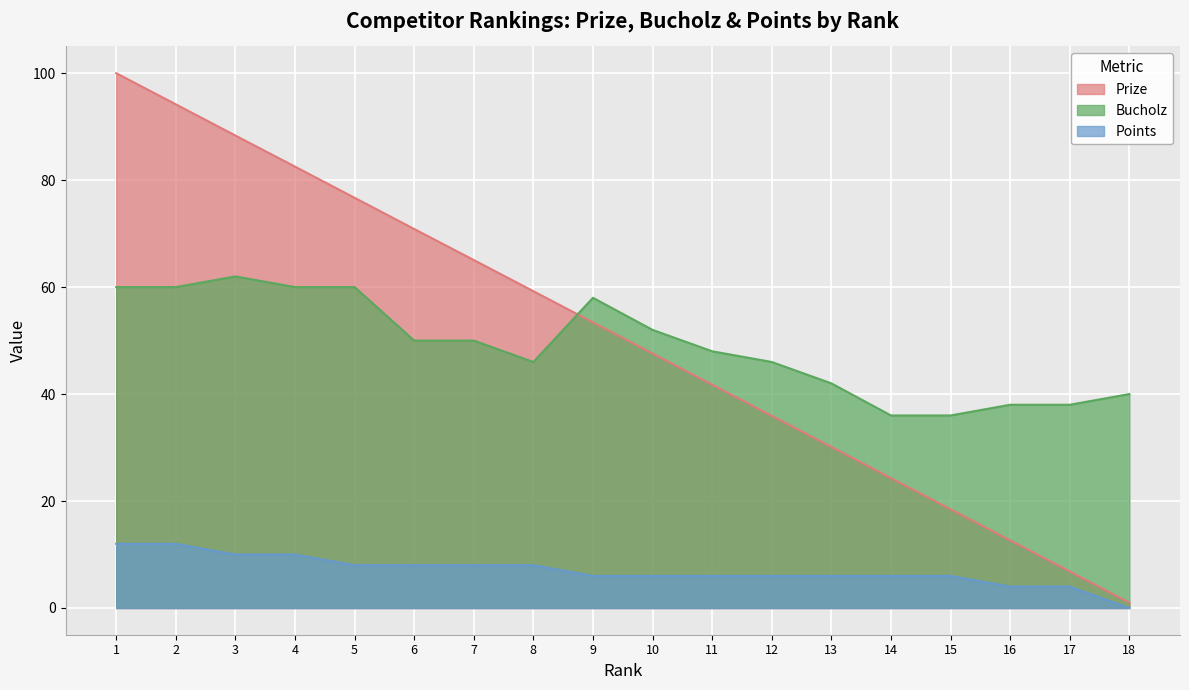

Rank the categories by Prize value from lowest to highest.

18, 17, 16, 15, 14, 13, 12, 11, 10, 9, 8, 7, 6, 5, 4, 3, 2, 1